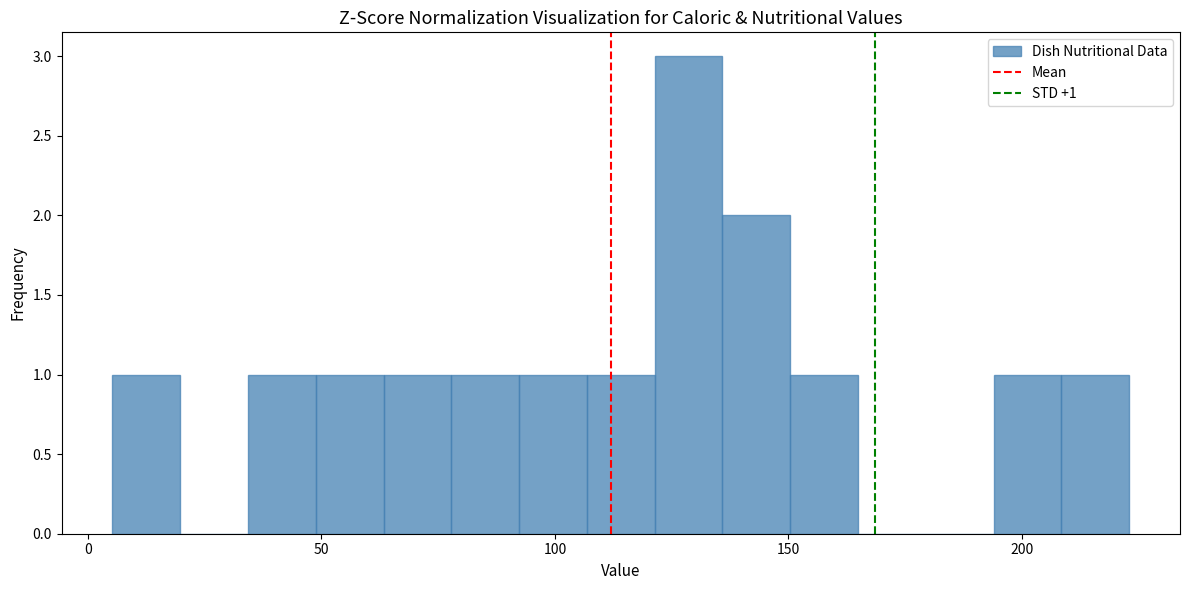

Around what value on the x-axis is the tallest bar? Give the approximate position of its centre, as read against the axis.

130